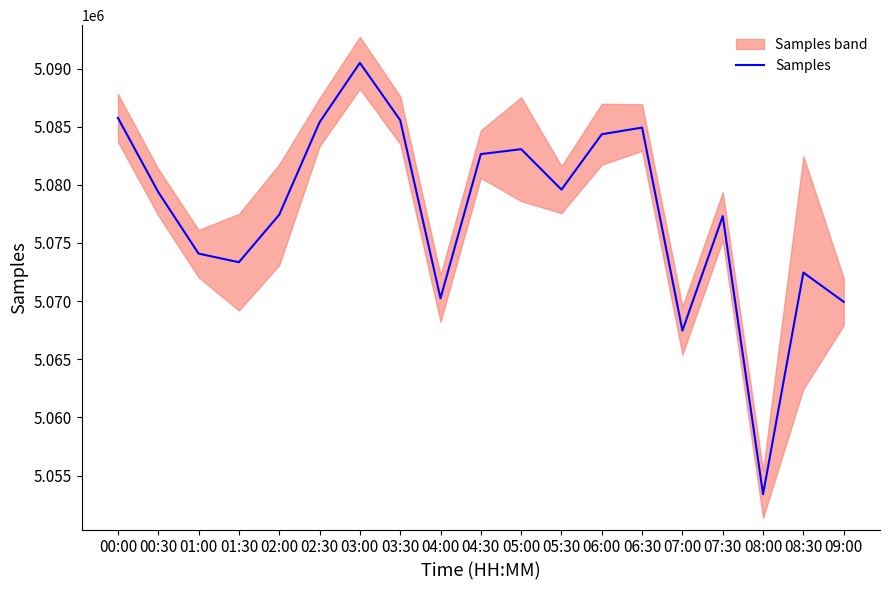

What is the smallest value displayed?

5053399